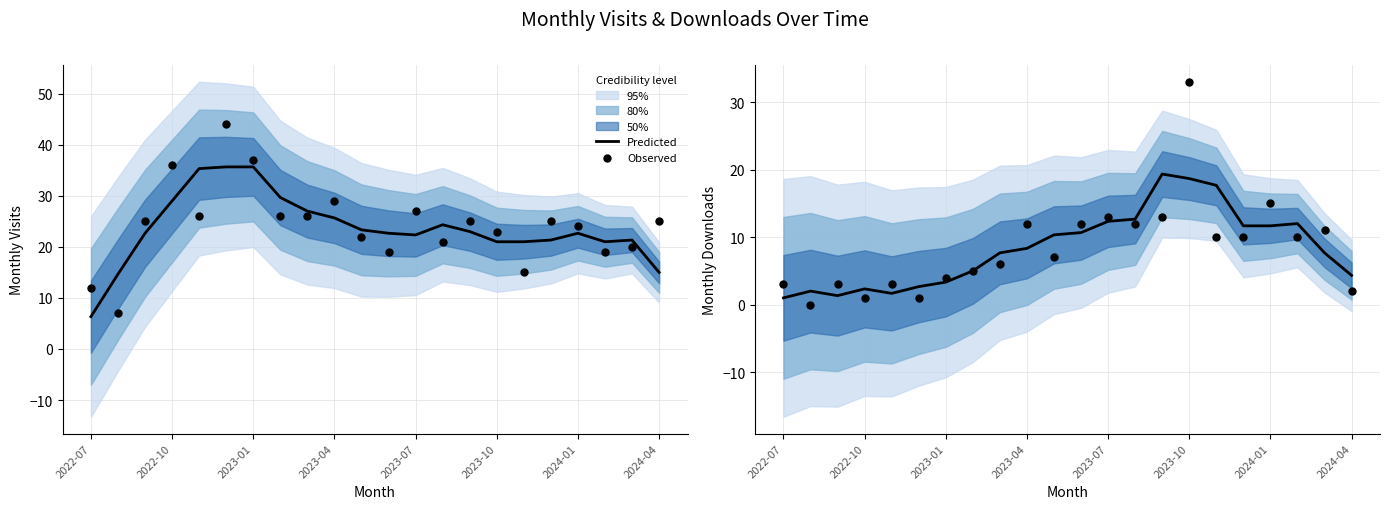

At how many categories does at least one series exceed 3?

16